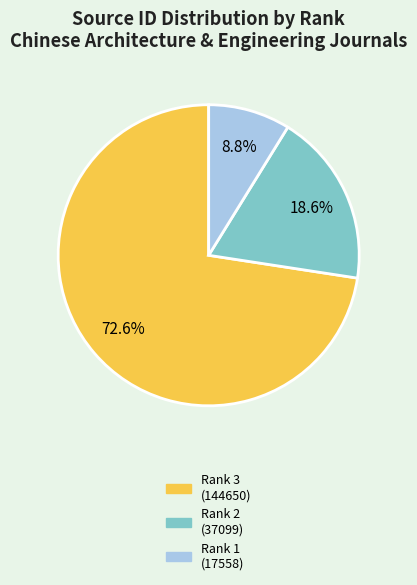

Does any single category account for the majority?

Yes